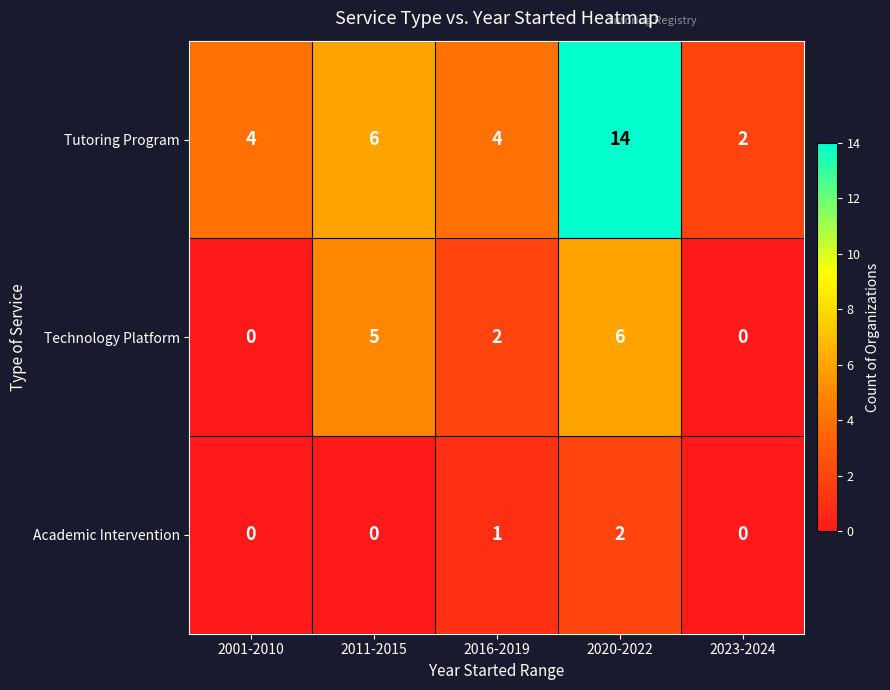

How many distinct data groups are displayed?

3